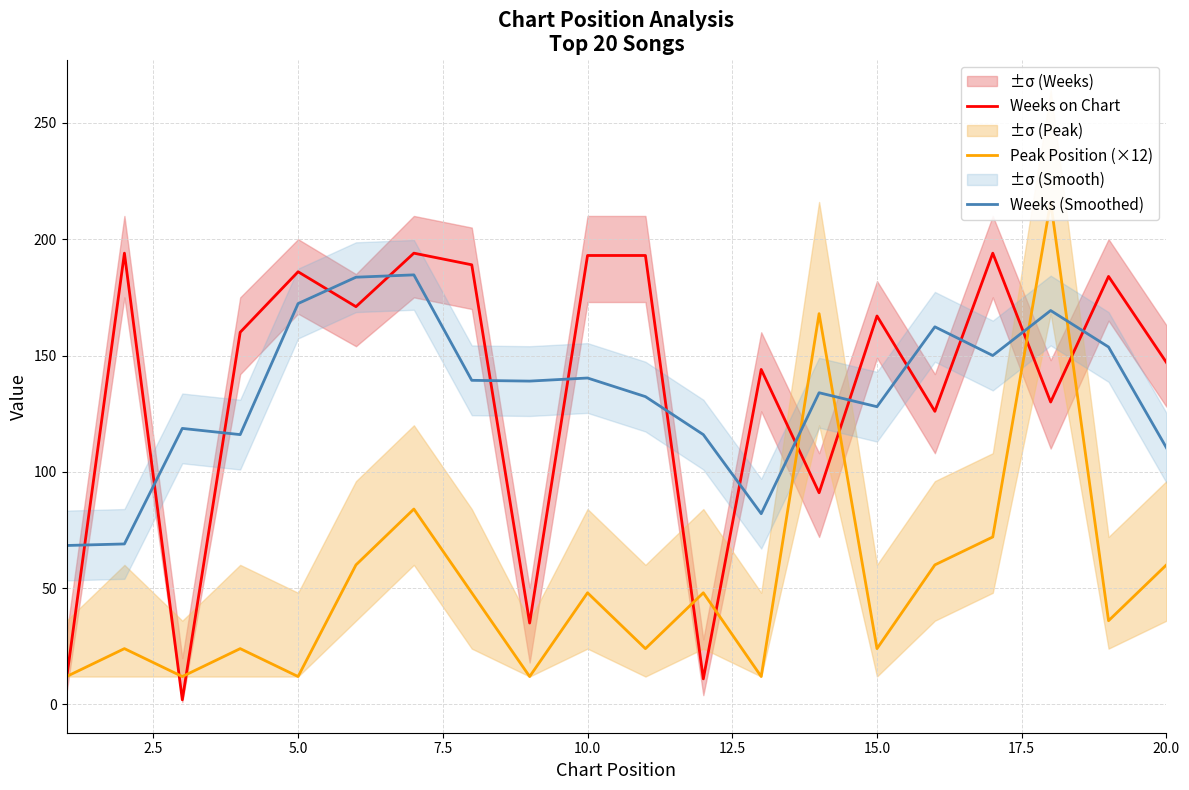

The value of Weeks (Smoothed) at 5.0 is 172.3. True or false?

True